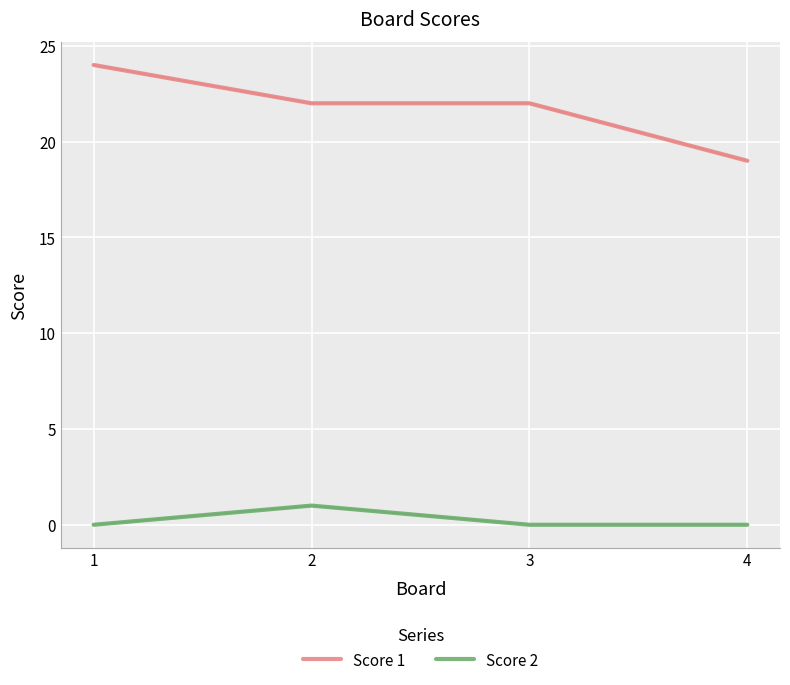

True or false: Score 2 has more than 1 interior local peaks.

False